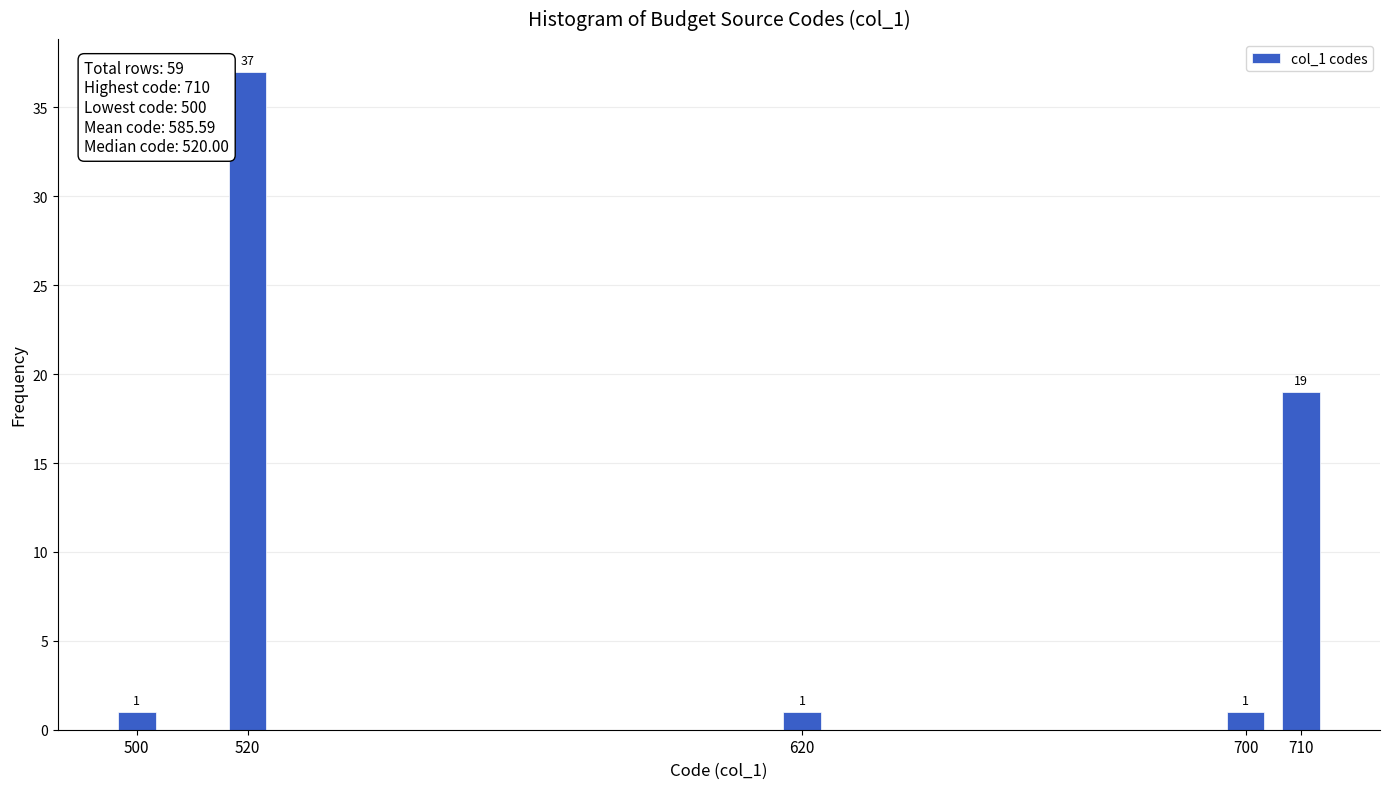

Reading left to right, transcribe all the data shown in this chart.

1	37	1	1	19